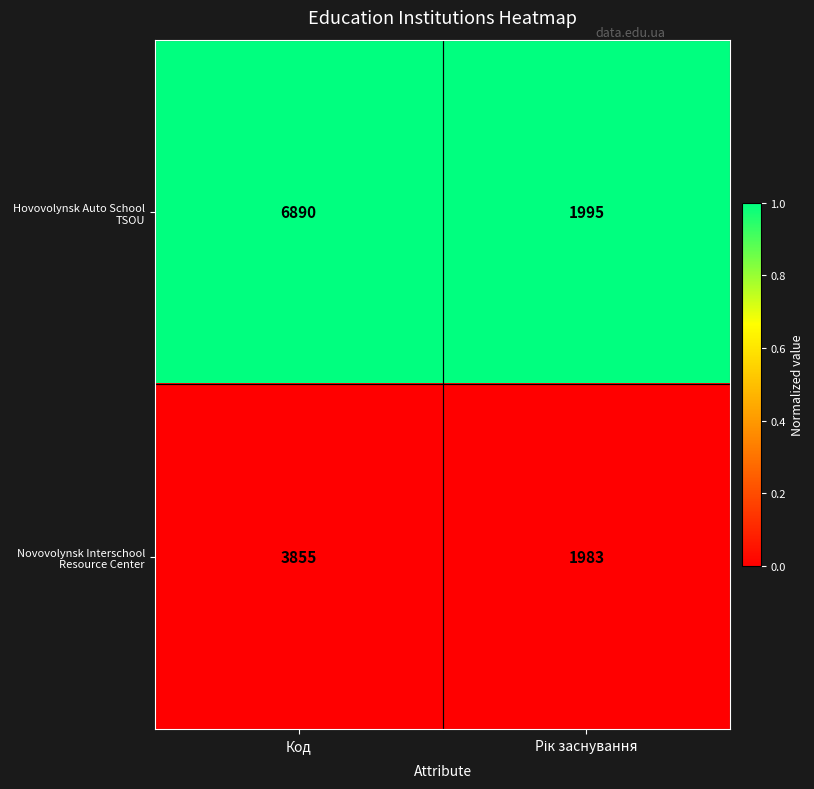

What is the sum of all Novovolynsk Interschool Resource Center values?

5838